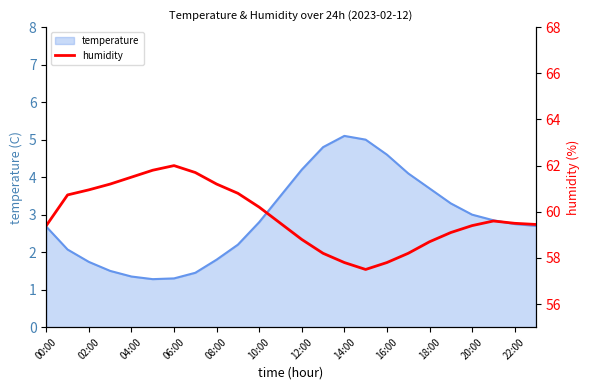

The temperature series shows 3.7 at 18:00. True or false?

True